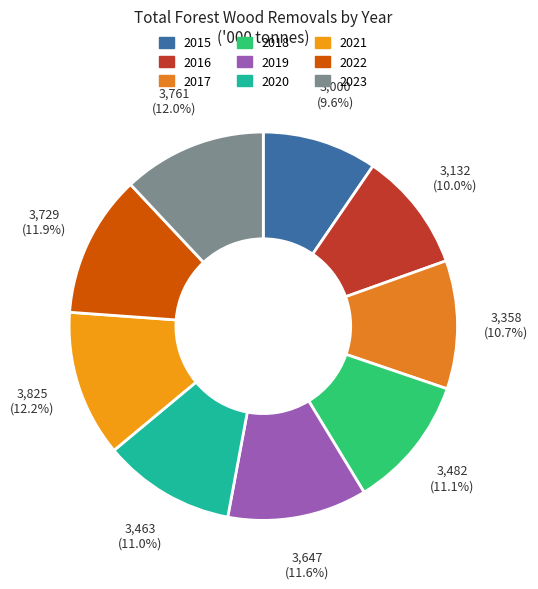

Which has a higher value, 2015 or 2020?

2020